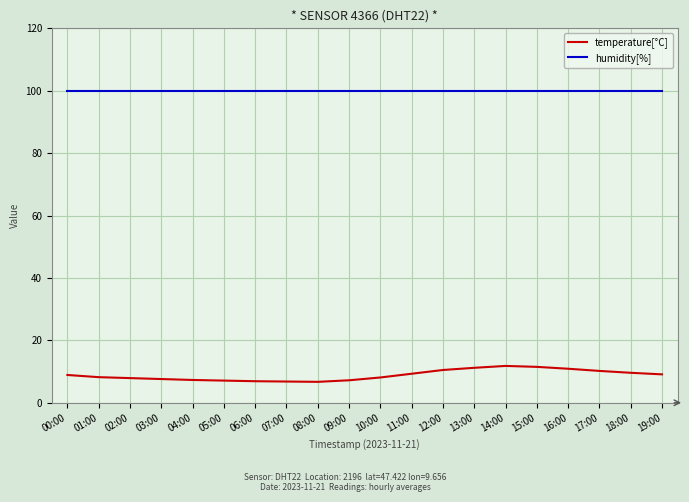

What position from the right is 05:00?

15